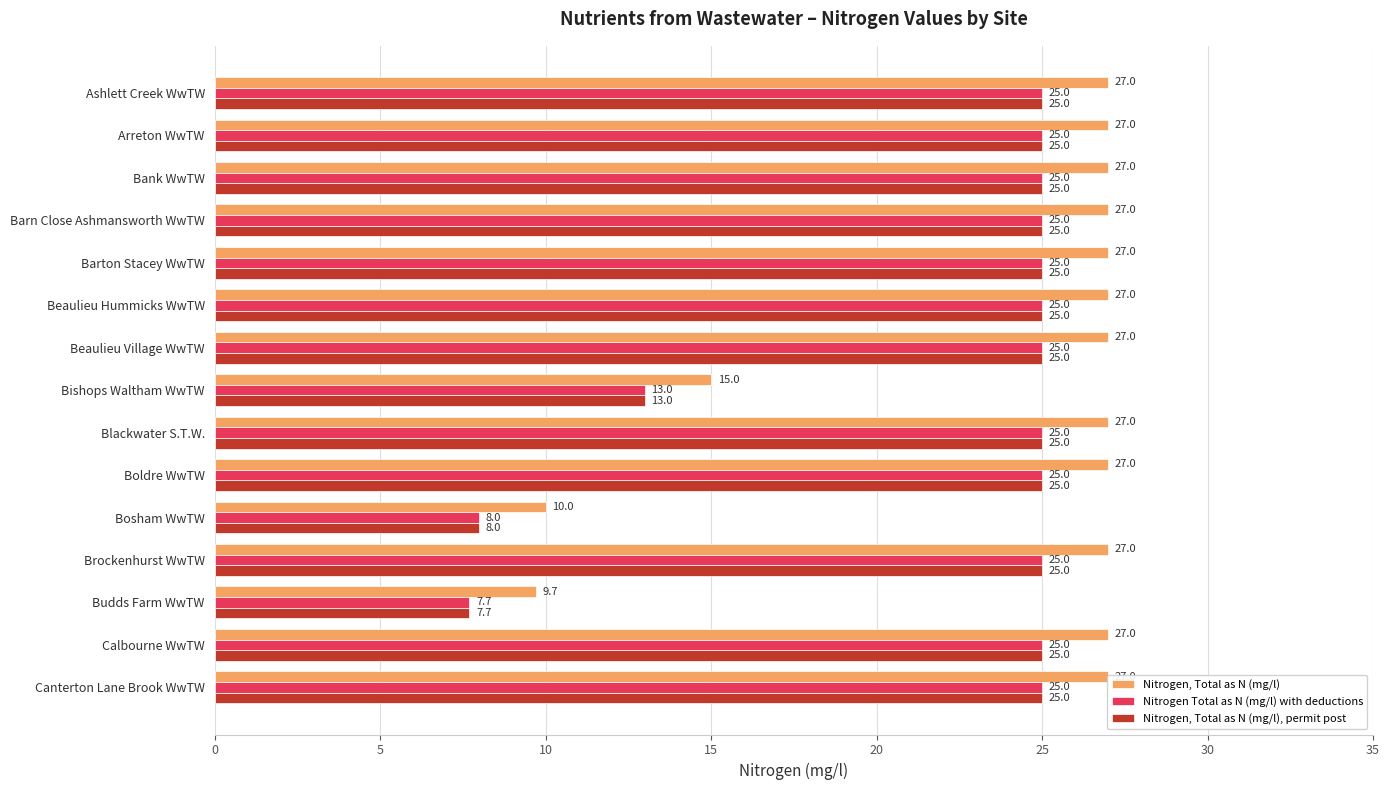

Is it true that Nitrogen Total as N (mg/l) with deductions equals 1.6 at Budds Farm WwTW?

False